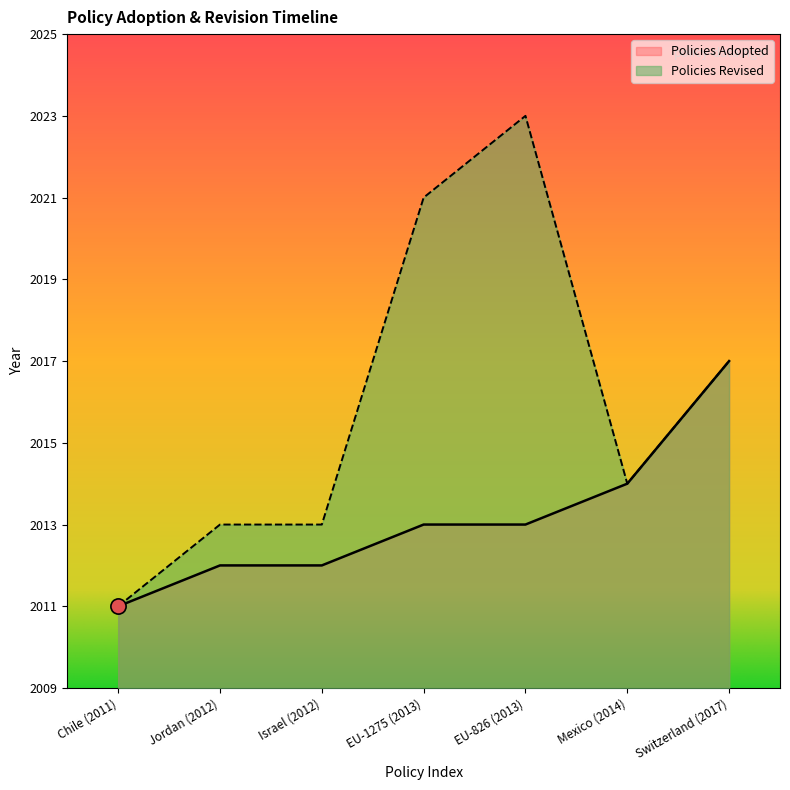

What is the change in value from Jordan (2012) to Switzerland (2017)?

+5